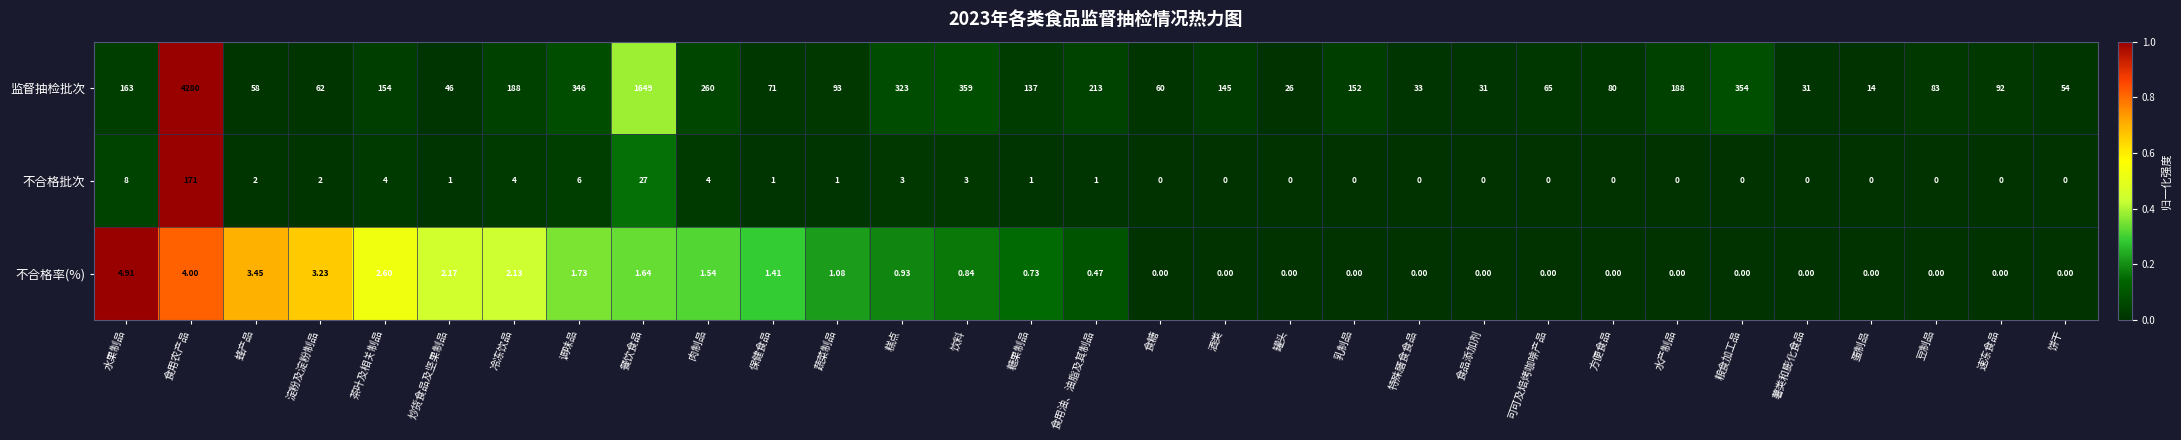

Which label corresponds to the largest value in the chart?

食用农产品